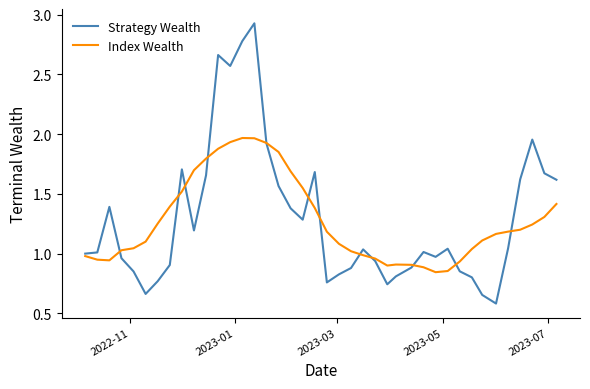

List the series in order of their peak value, highest first.

Strategy Wealth, Index Wealth